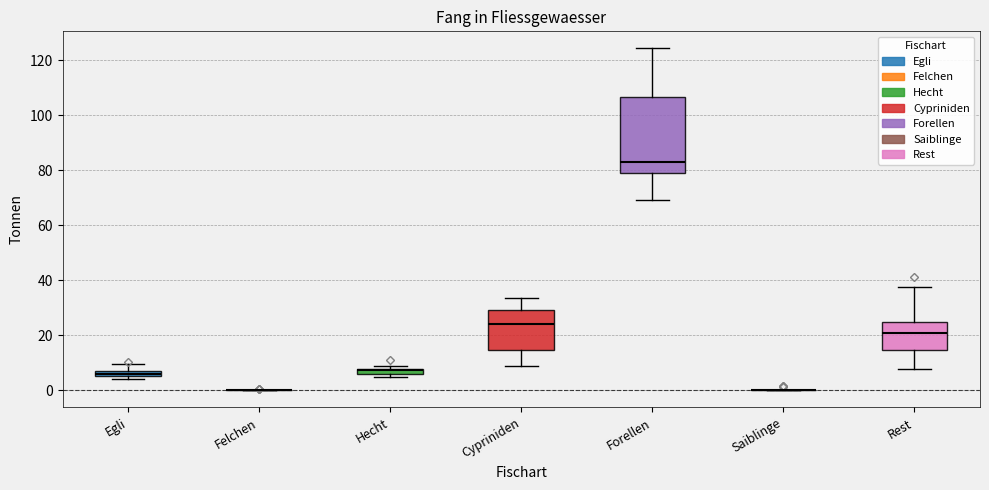

Where does the lower whisker of the box for Rest end on the y-axis? The values are not printed on the chart, so give them approximately, as read against the axis.

8